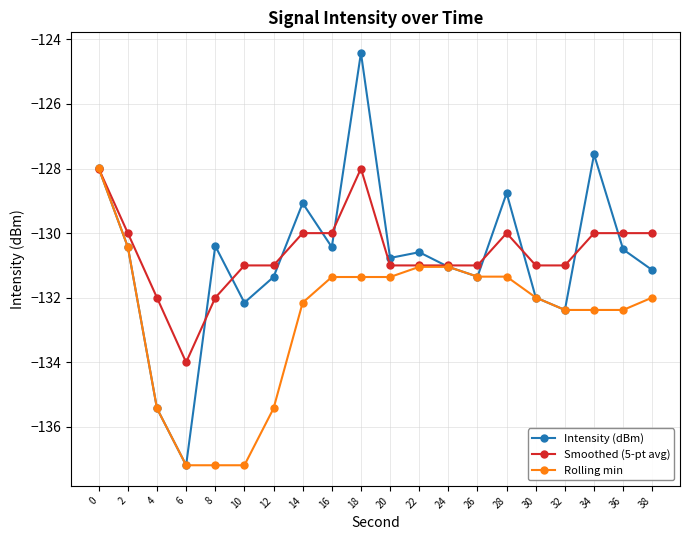

How many categories are shown in the chart?

20